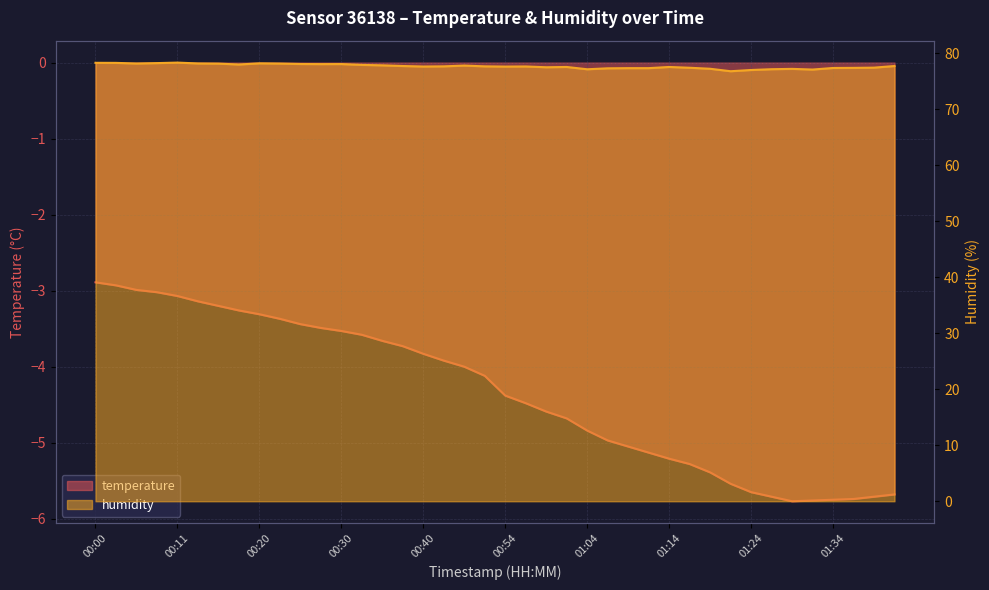

What is the total value across all series at 01:39?

71.7